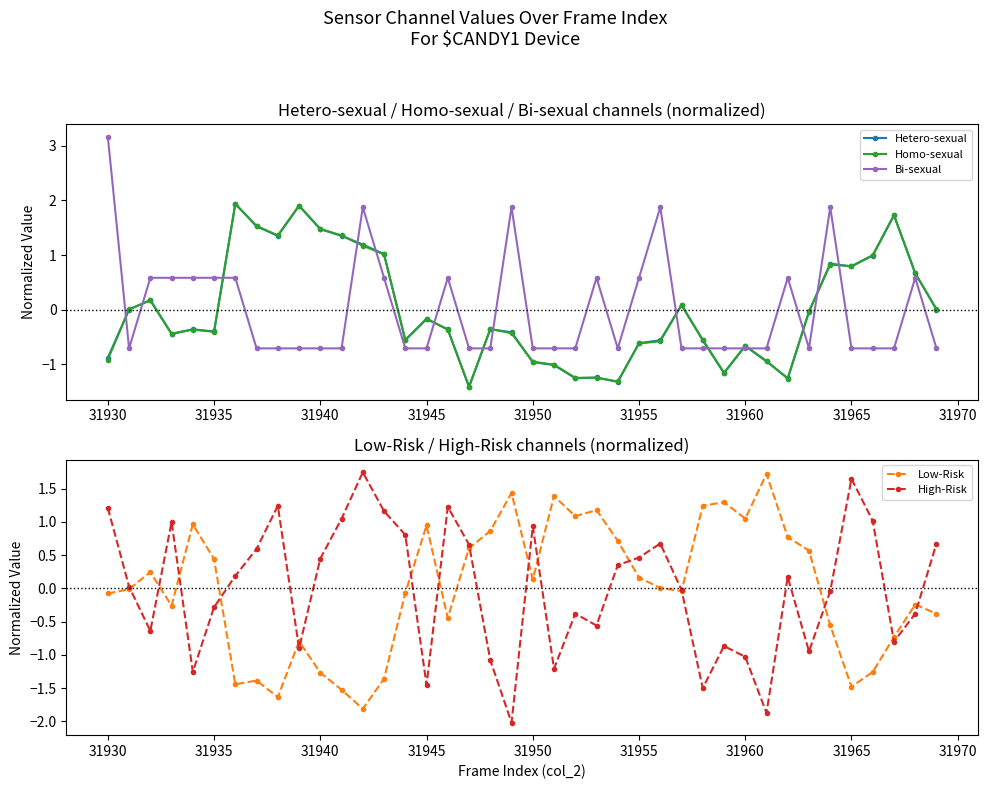

How many values in Hetero-sexual are above zero?

15